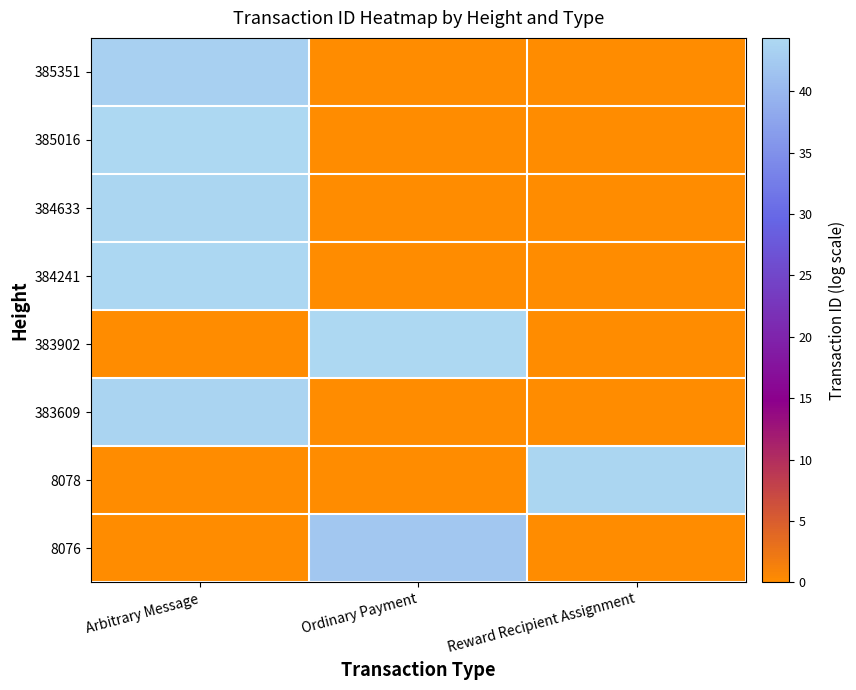

What is the greatest value displayed?

44.4